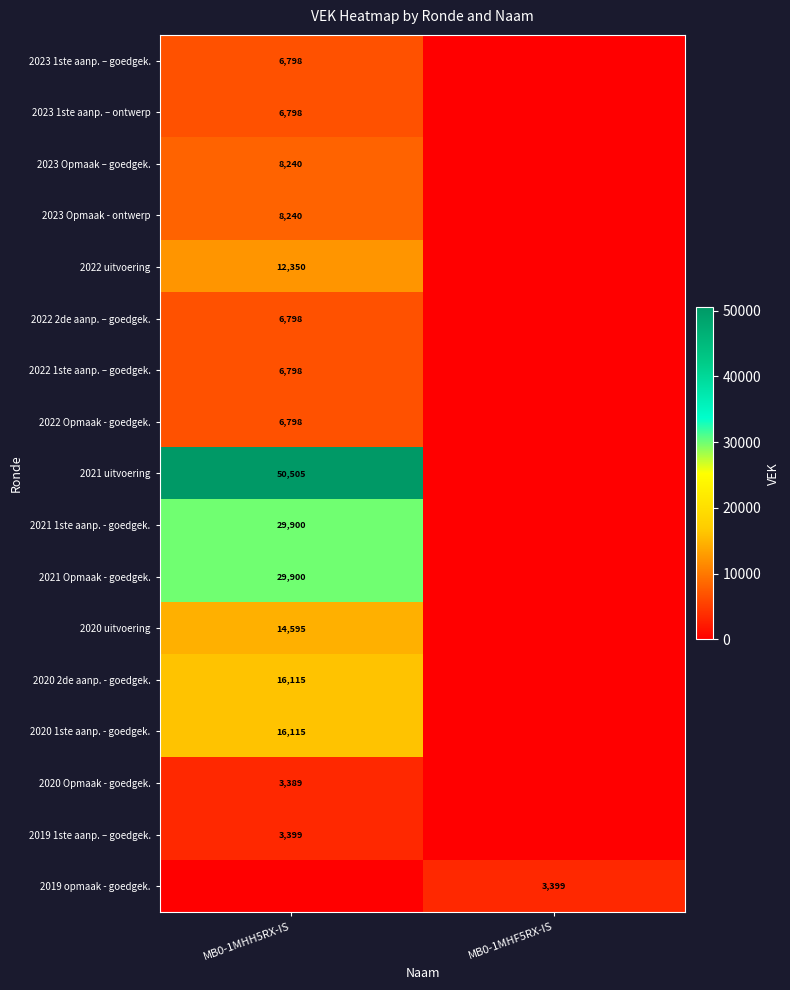

What is the total value across all series at MB0-1MHF5RX-IS?

3399